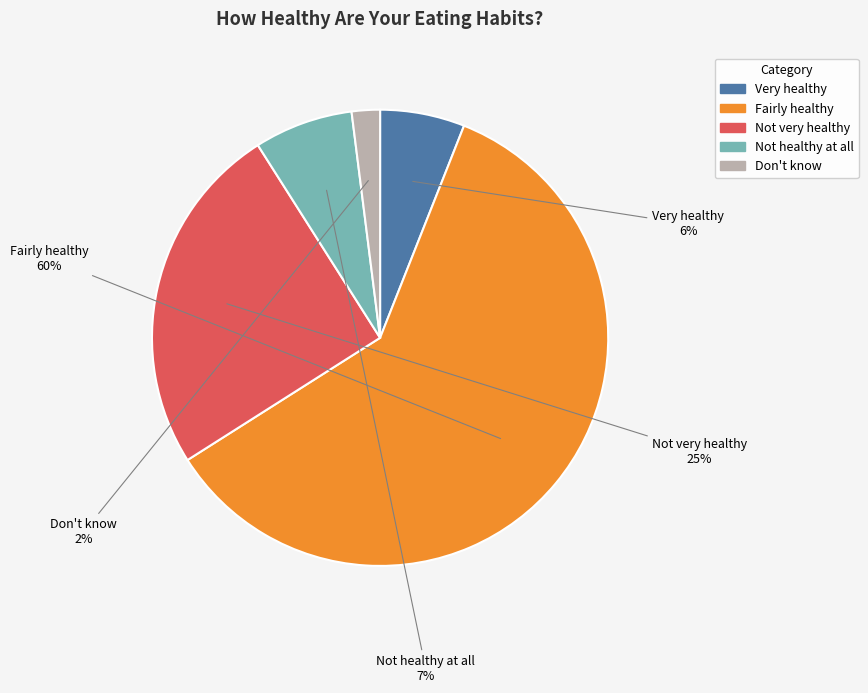

To the nearest percent, what is the difference between the largest and smallest slice percentages?

58%